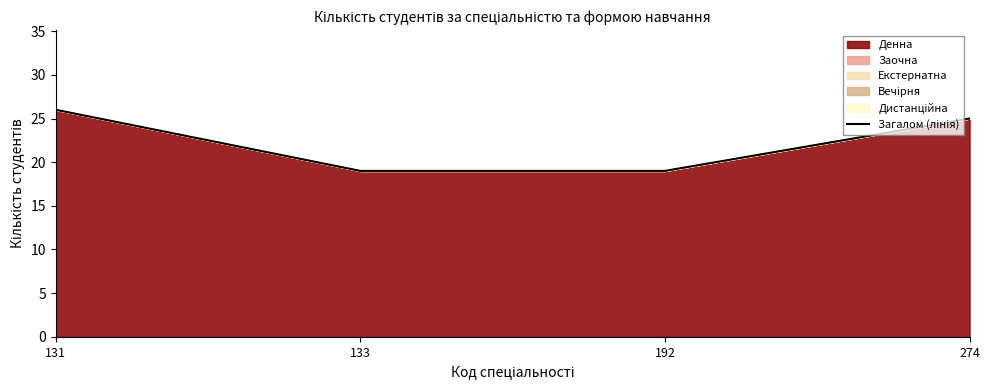

How many categories are shown in the chart?

4